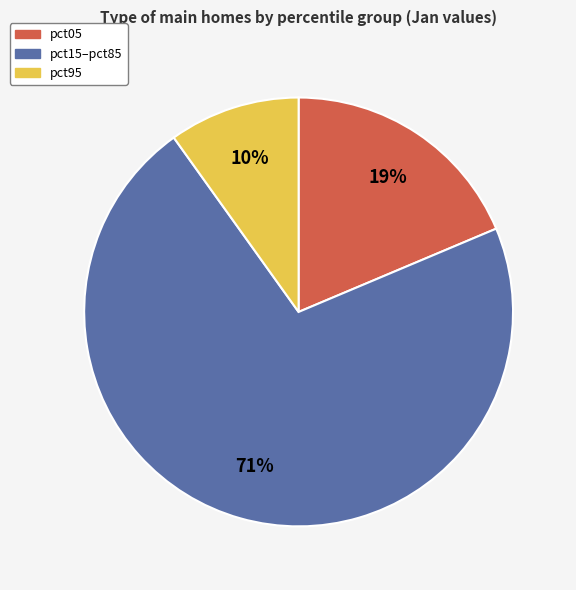

Which slice is the largest?

pct15–pct85